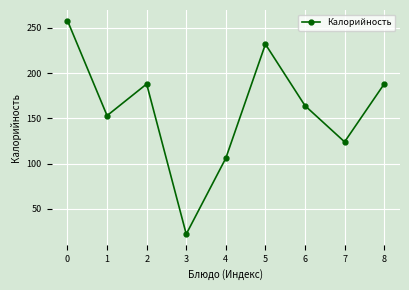

How many data points are less than 164?

4